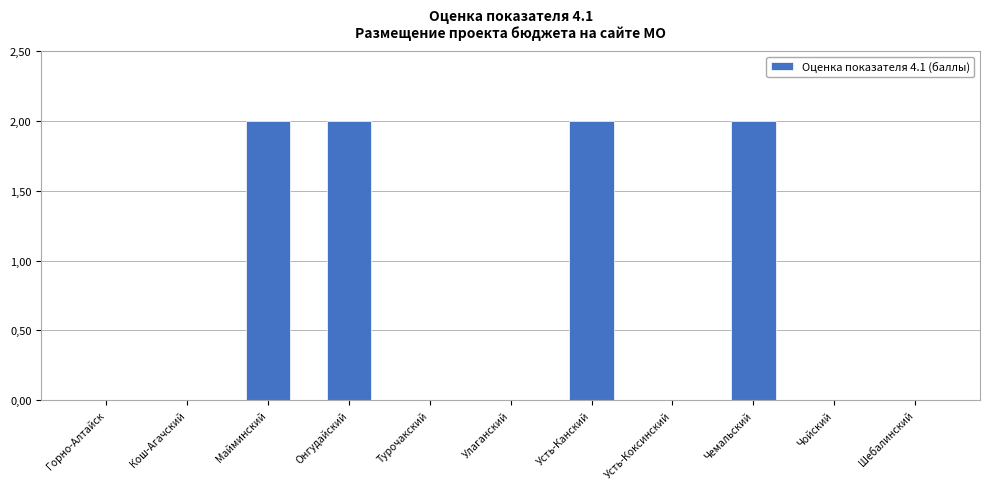

The chart shows a value of 2 at Онгудайский. True or false?

True